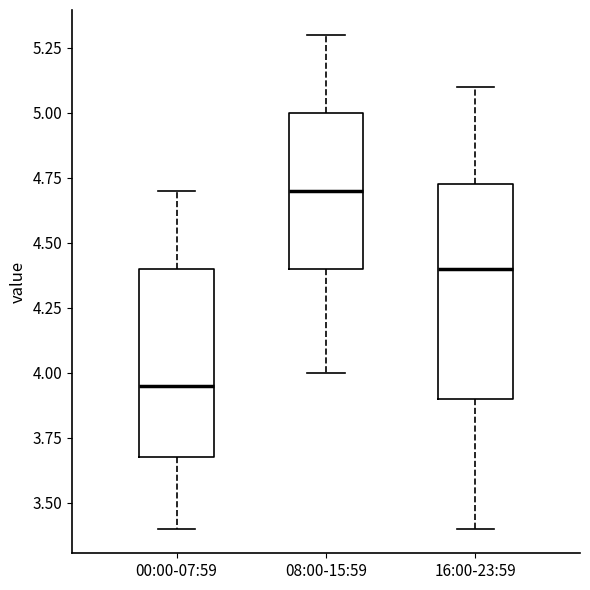

Where is the lower edge of the box for 08:00-15:59 on the y-axis? The values are not printed on the chart, so give them approximately, as read against the axis.

4.40